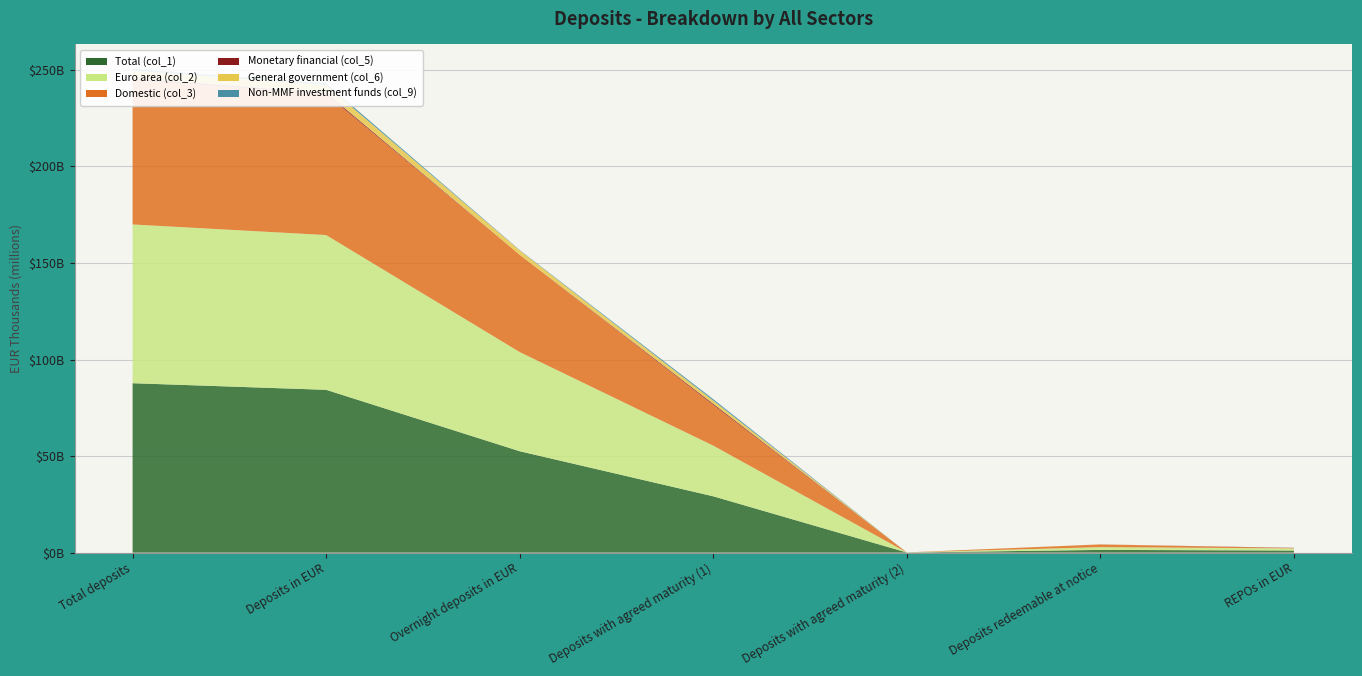

Reading left to right, extract all data points from this chart.

Total (col_1): 87735129	84313646	52515874	29179296	82422	1428571	1107484
Euro area (col_2): 82203874	80135075	51351474	26234197	22407	1419514	1107484
Domestic (col_3): 74973939	72992749	50359561	21067347	12657	1414153	139031
Monetary financial (col_5): 763591	755107	10548	601310	5250	0	138000
General government (col_6): 3902370	3898582	2249032	1621175	0	28375	0
Non-MMF investment funds (col_9): 1031476	965093	188451	774779	0	1862	0